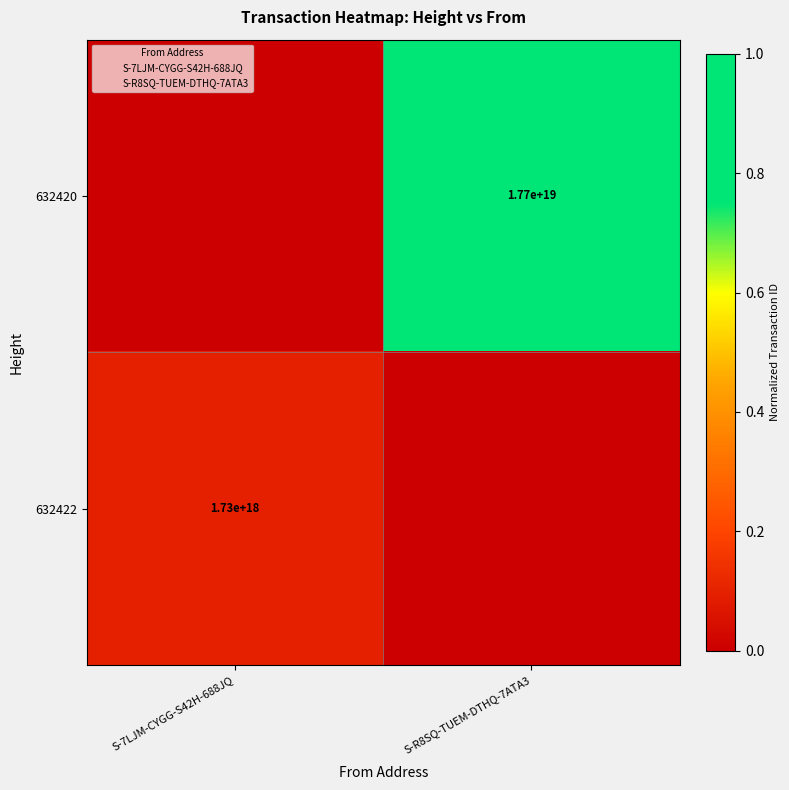

List the labels in order of 632420 value, smallest first.

S-7LJM-CYGG-S42H-688JQ, S-R8SQ-TUEM-DTHQ-7ATA3